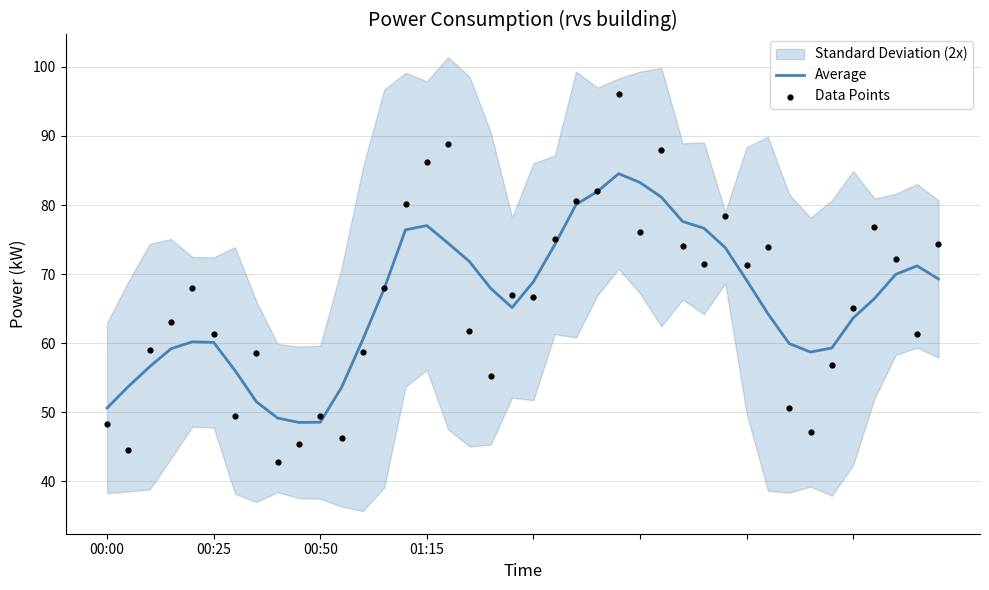

What is the total value across all series at 38?

132.5